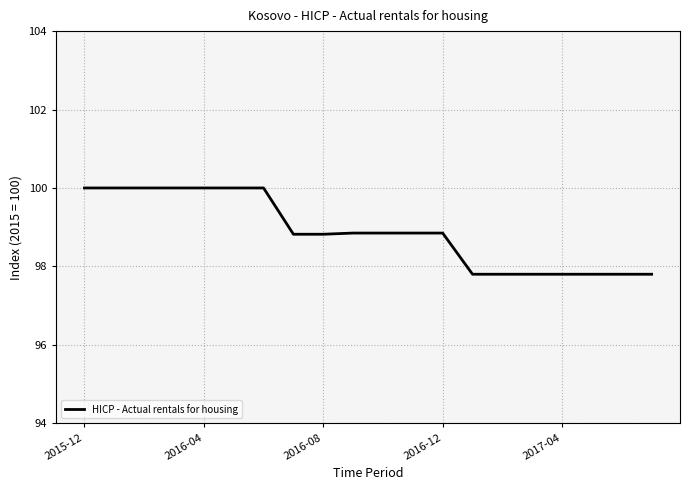

What is the maximum value shown in the chart?

100.0